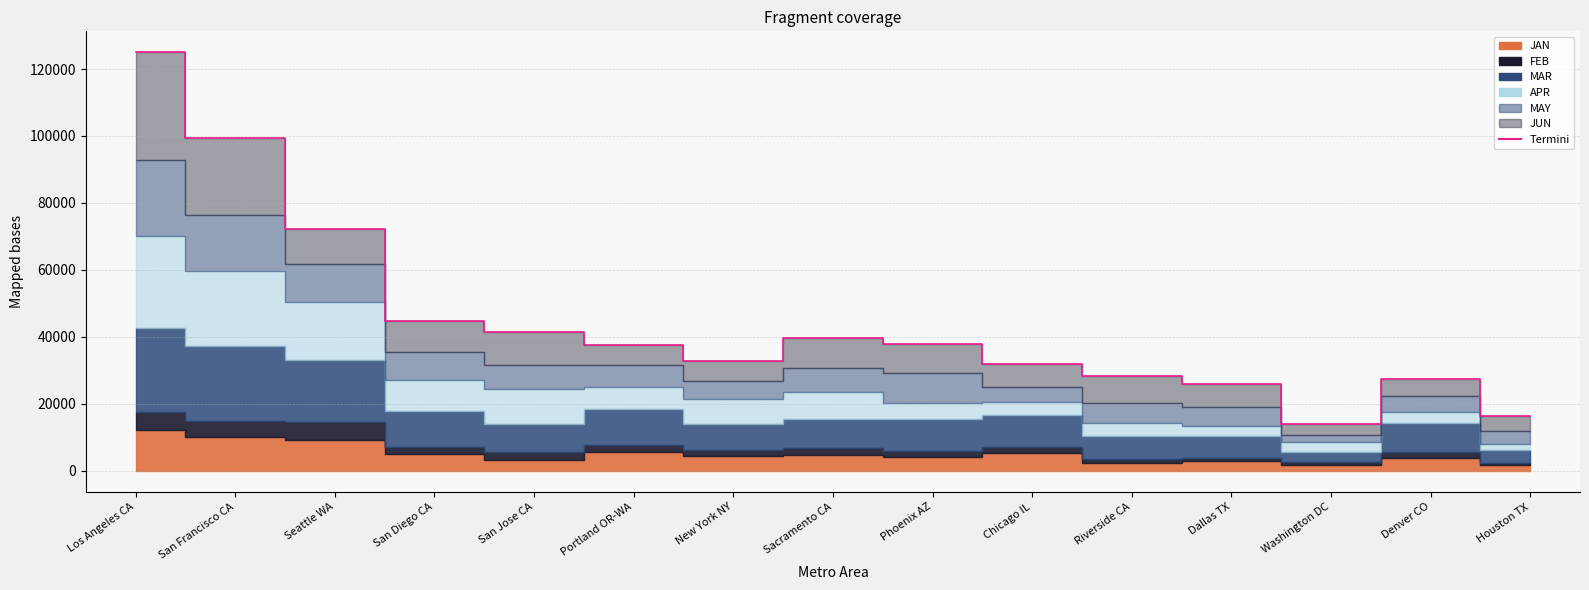

Where is the data nearest to the value 69570?

Seattle WA